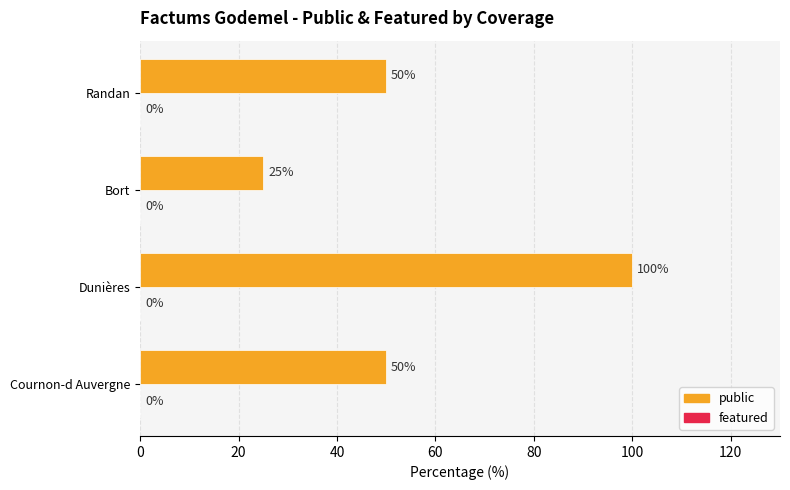

How many bars are there in total?

4